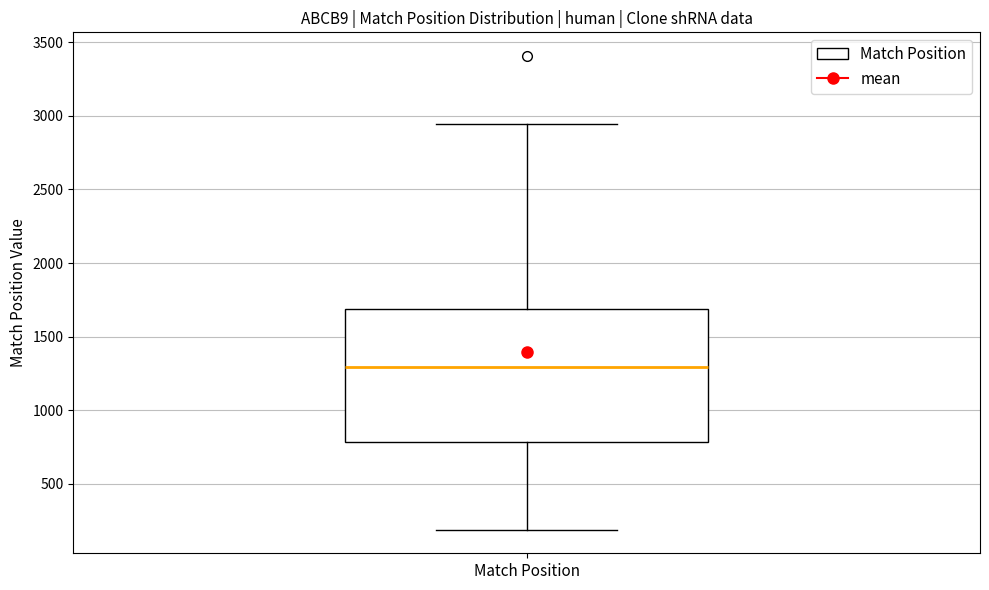

Transcribe this box plot: give where the median line is, the range the box spans, and where the two whiskers end, as read against the y-axis. The values are not printed on the chart, so give them approximately, as read against the axis.

median 1300, box 800 to 1700, whiskers 200 to 2950